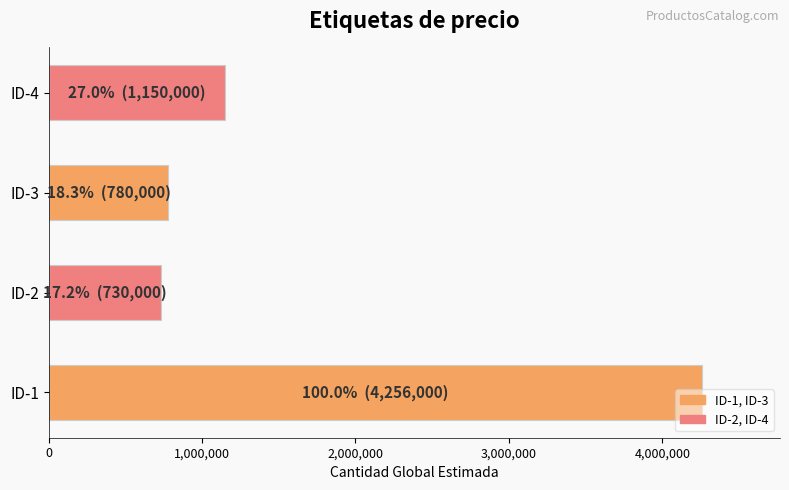

Between ID-4 and ID-3, which is larger?

ID-4